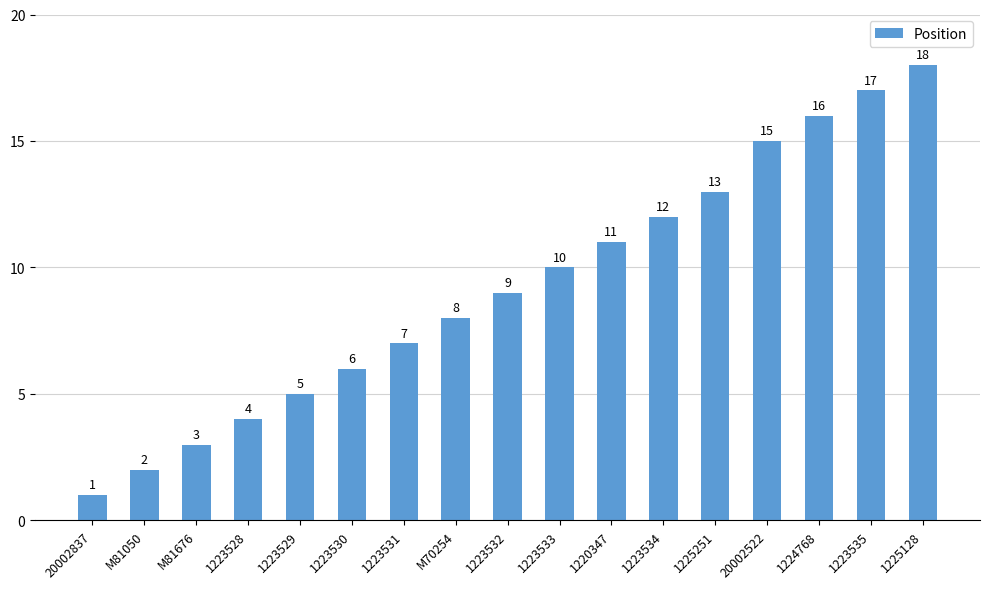

How many series are shown in this chart?

1